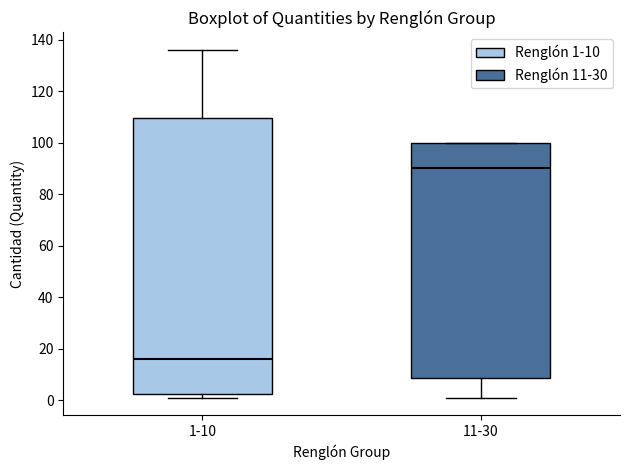

Which box has the highest median line?

11-30